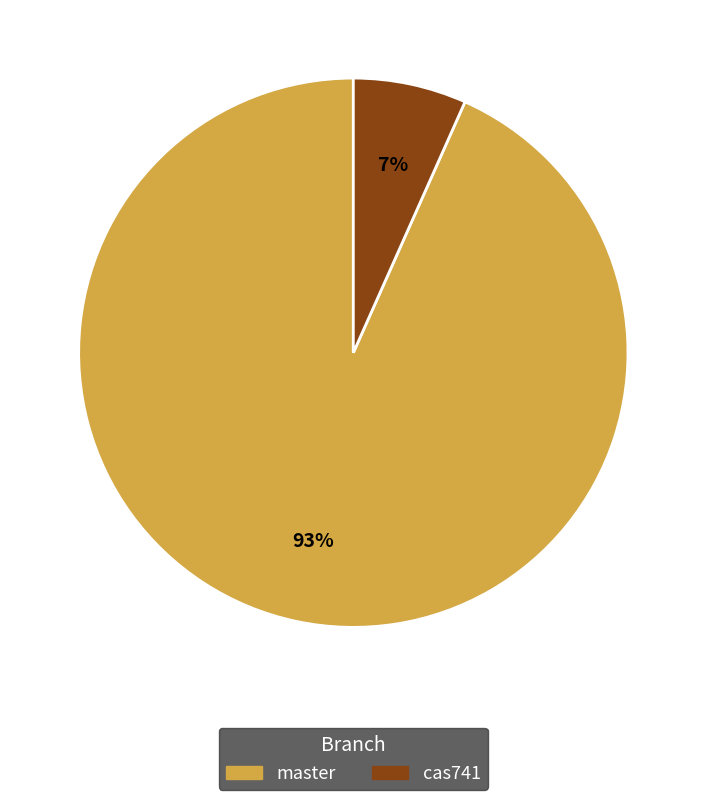

To the nearest percent, what portion does master represent?

93%